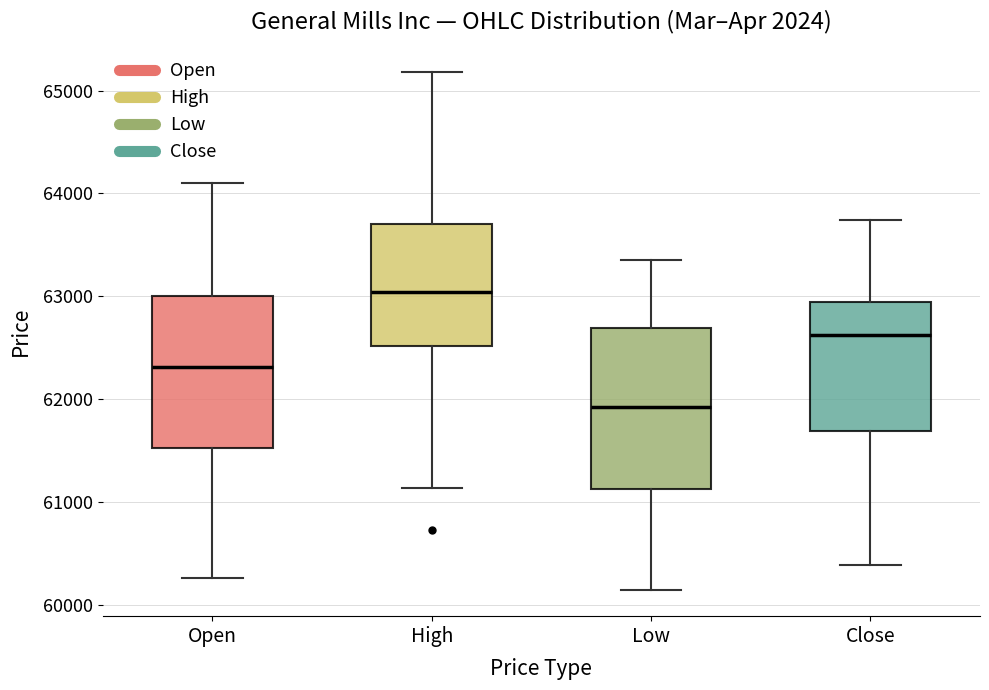

Reading left to right, transcribe this box plot: for each box, give where its median line is, the range the box spans, and where its two whiskers end, as read against the y-axis. The values are not printed on the chart, so give them approximately, as read against the axis.

Open: median 62300, box 61500 to 63000, whiskers 60300 to 64100
High: median 63000, box 62500 to 63700, whiskers 61100 to 65200
Low: median 61900, box 61100 to 62700, whiskers 60100 to 63400
Close: median 62600, box 61700 to 62900, whiskers 60400 to 63700